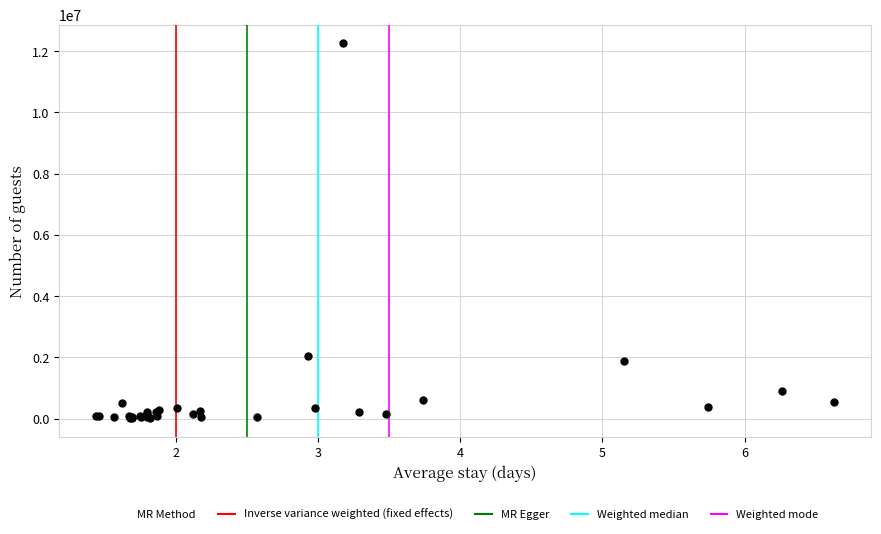

What Y value in the scatter plot is closest to 6138278?

2052030